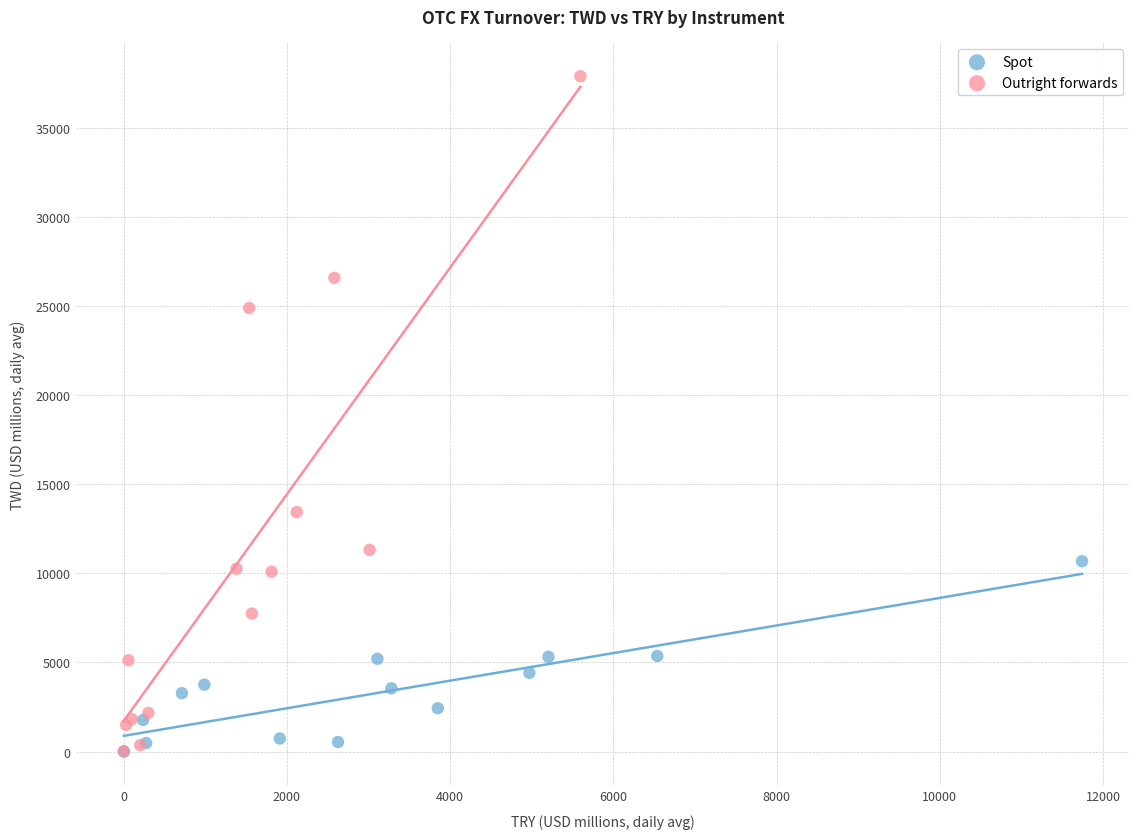

Which series has the largest Y range (max minus min)?

Outright forwards